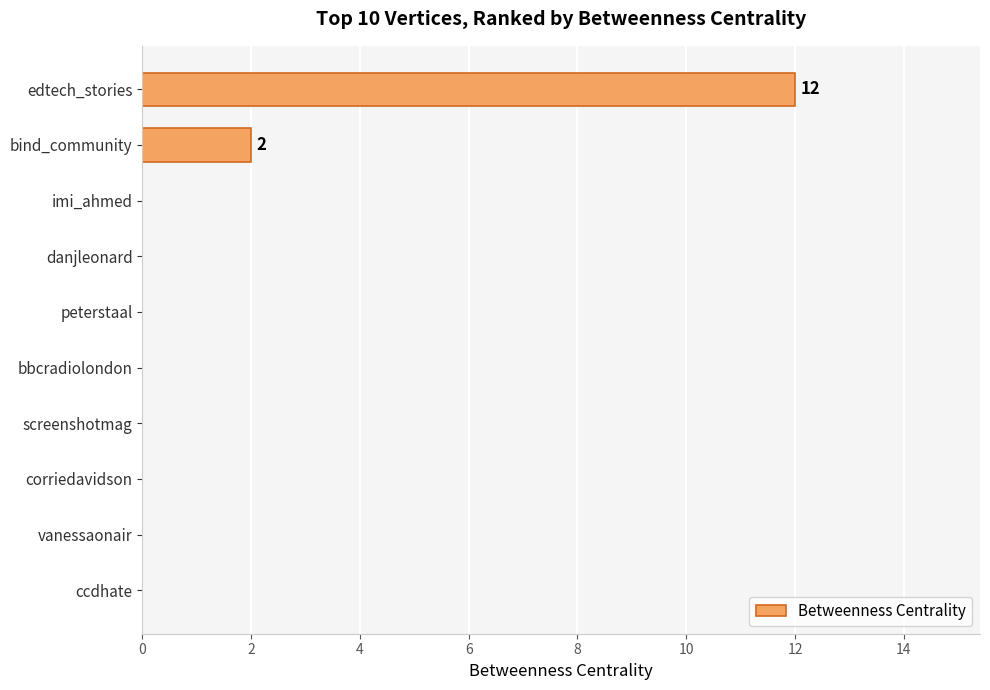

Count the number of categories in the chart.

10